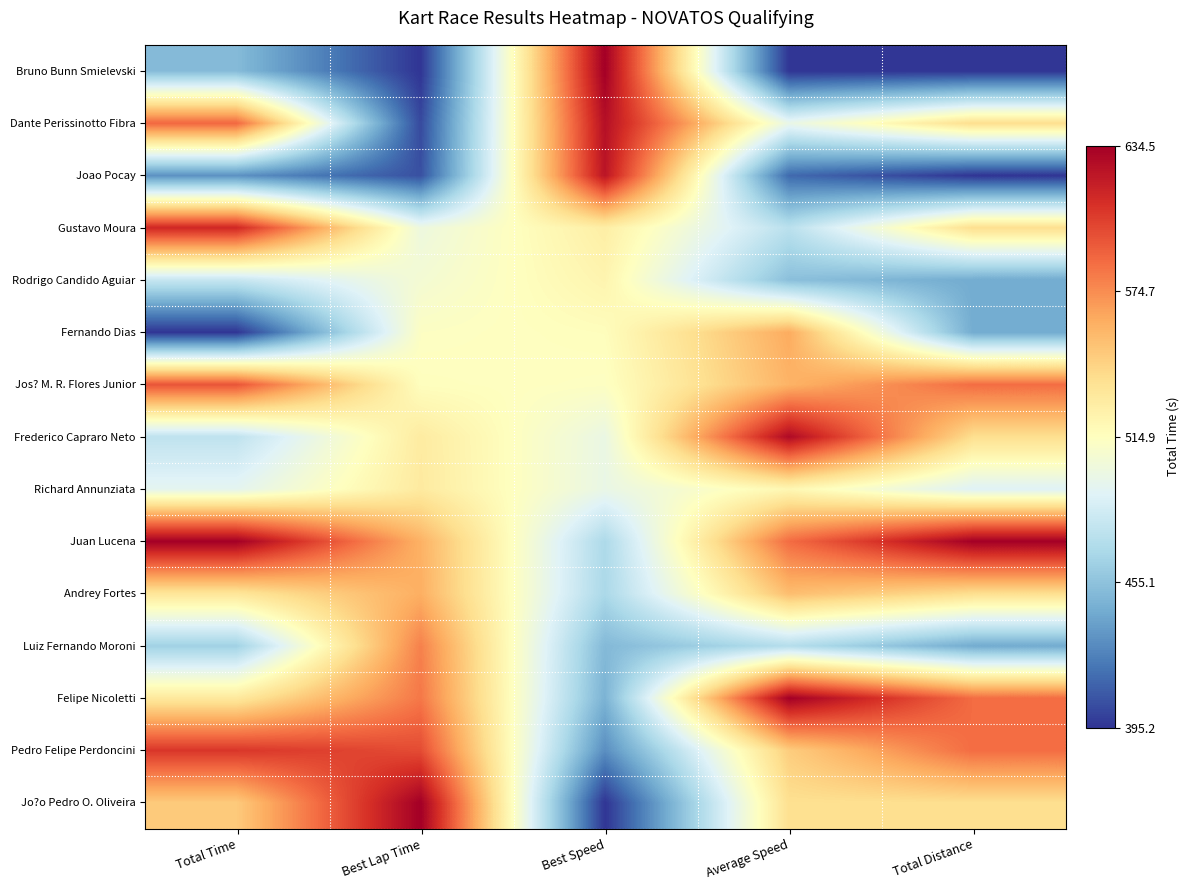

How many categories are shown in the chart?

5